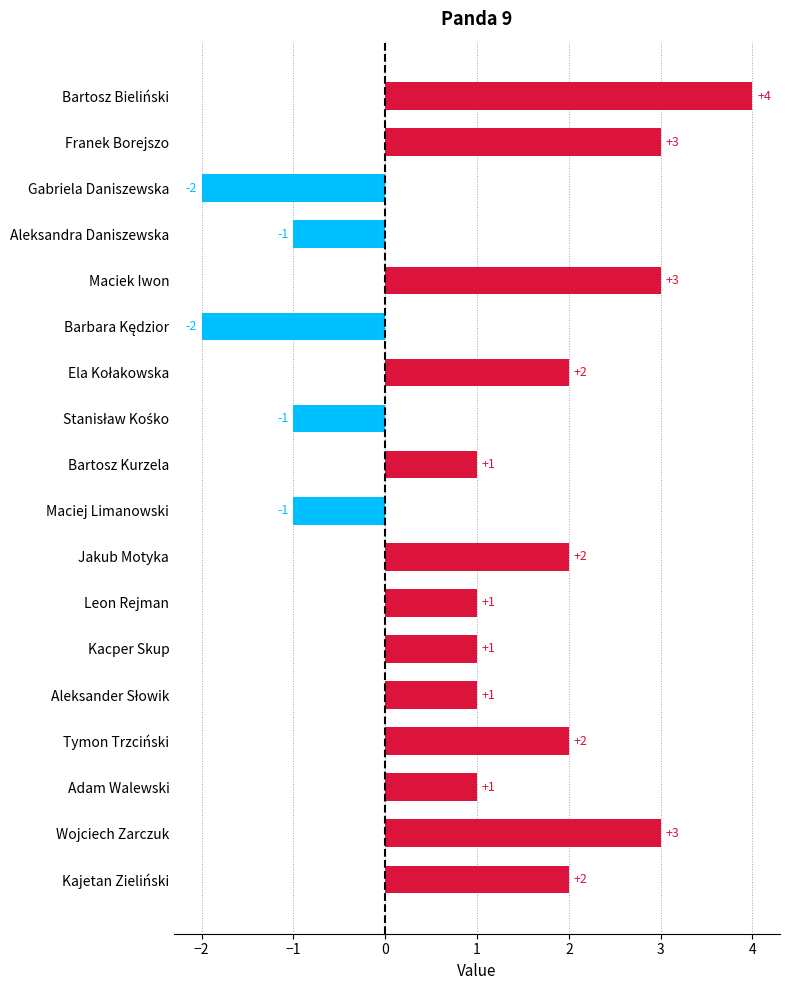

What is the change in value from Leon Rejman to Tymon Trzciński?

+1